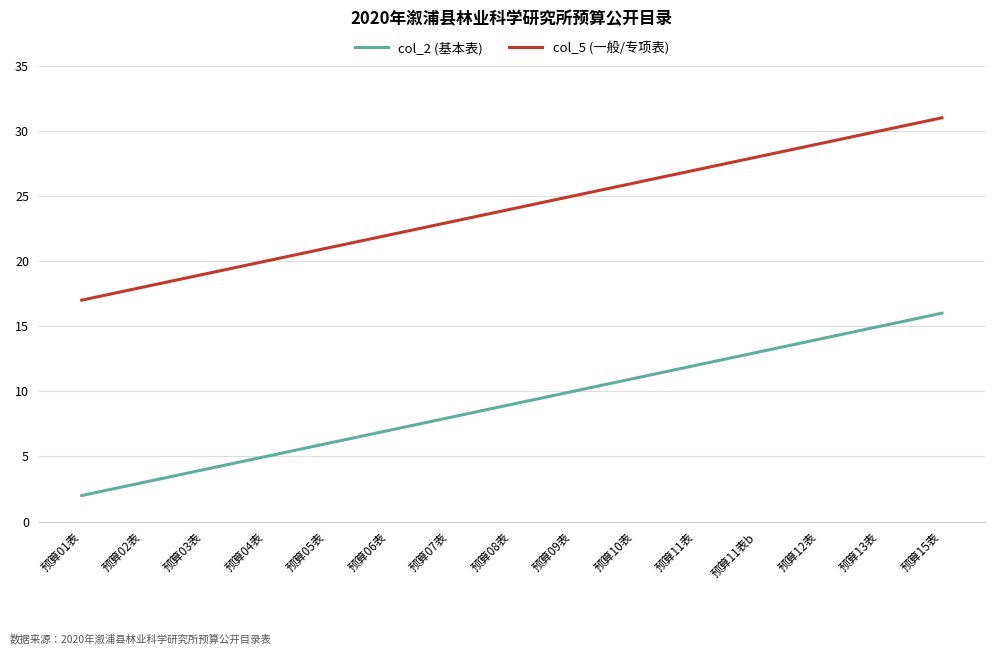

What is the highest value of the col_5 (一般/专项表) series?

31